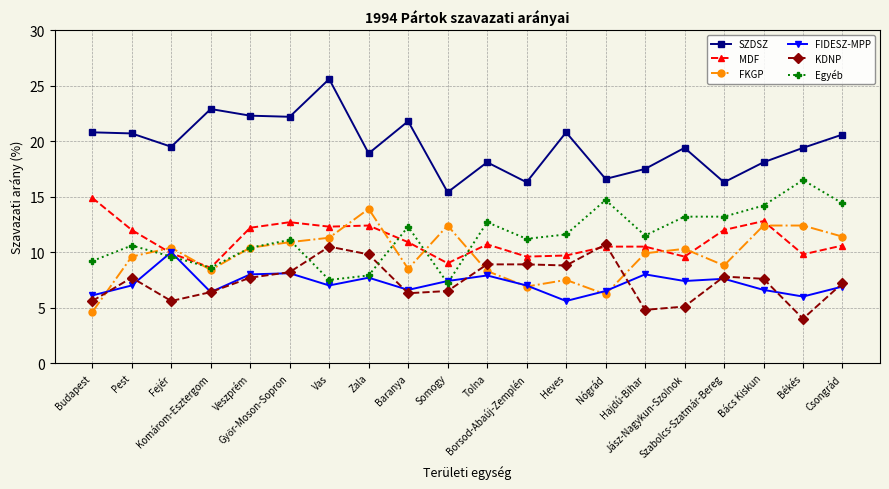

Which series has the largest total across all categories?

SZDSZ